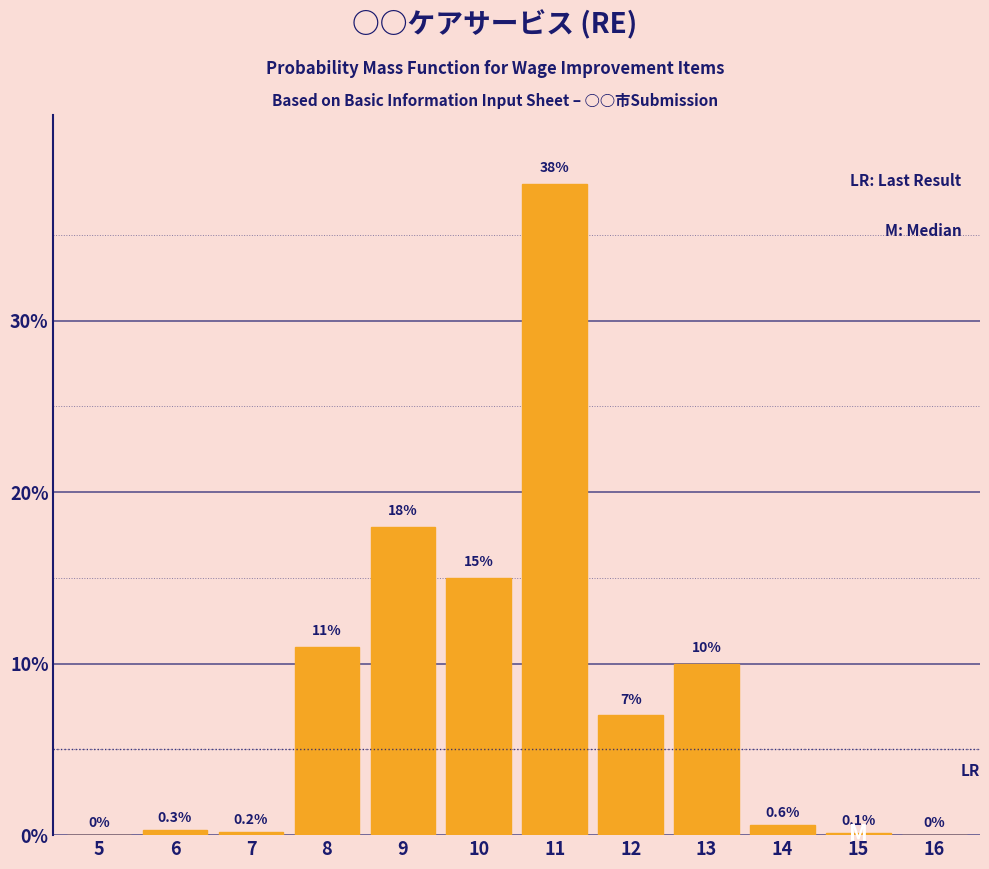

Reading left to right, list all the values displayed in this chart.

5=0.0	6=0.3	7=0.2	8=11.0	9=18.0	10=15.0	11=38.0	12=7.0	13=10.0	14=0.6	15=0.1	16=0.0